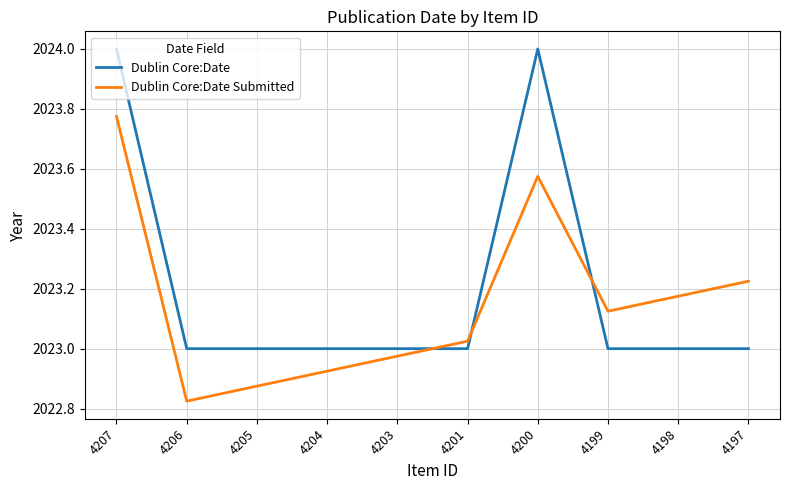

What is the maximum value for Dublin Core:Date?

2024.0